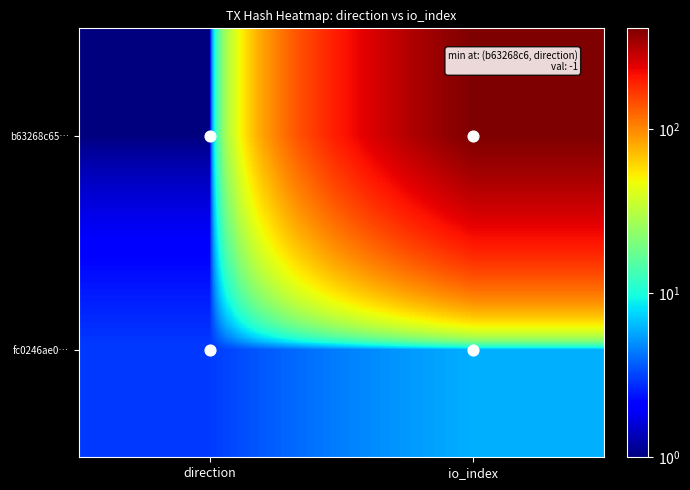

Rank the series by their maximum value, from lowest to highest.

fc0246ae0…, b63268c65…